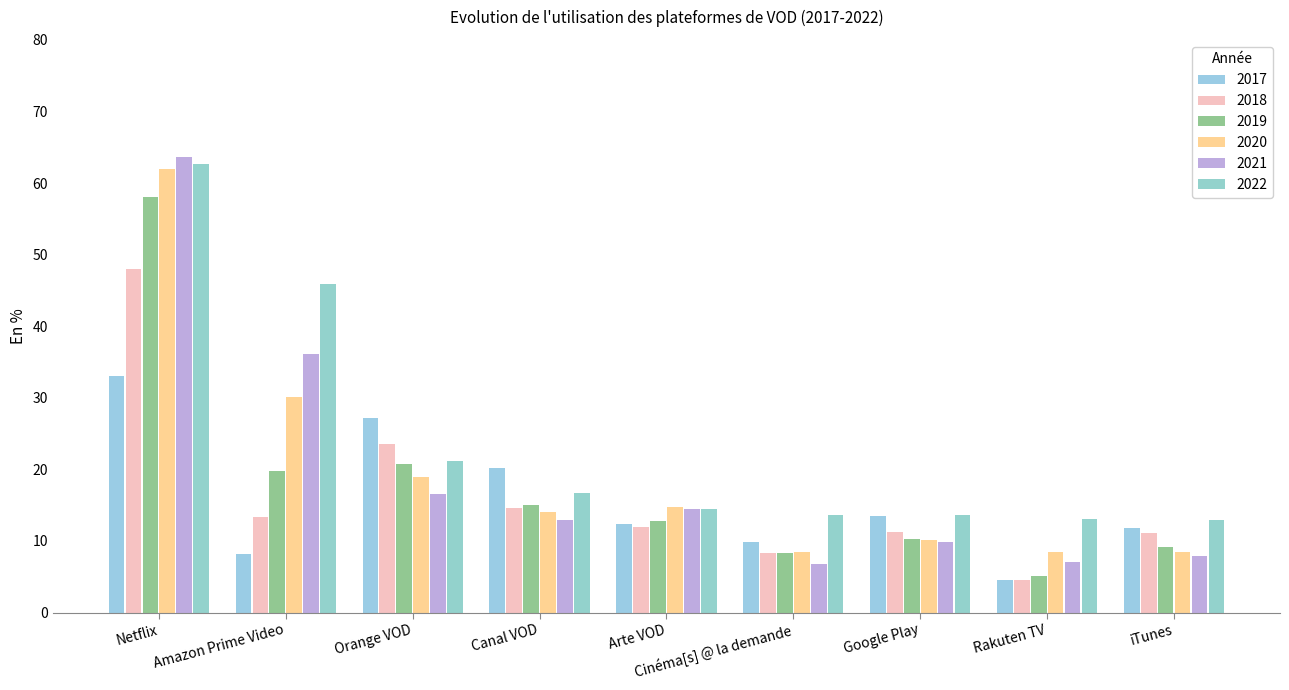

Is the value of 2020 at Cinéma[s] @ la demande greater than the value of 2019 at Cinéma[s] @ la demande?

Yes